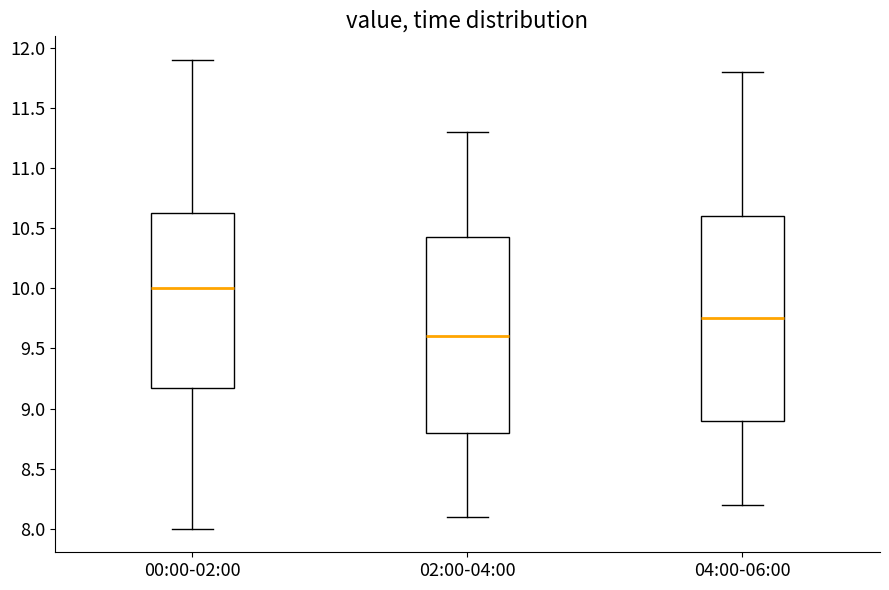

Which box's median line is the lowest?

02:00-04:00